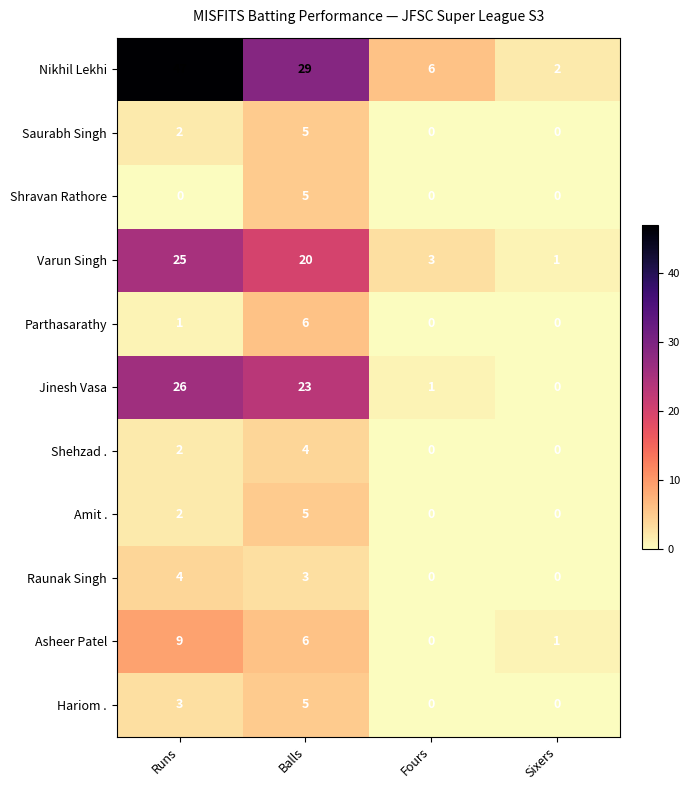

What is the spread (max minus min) of values at Sixers?

2